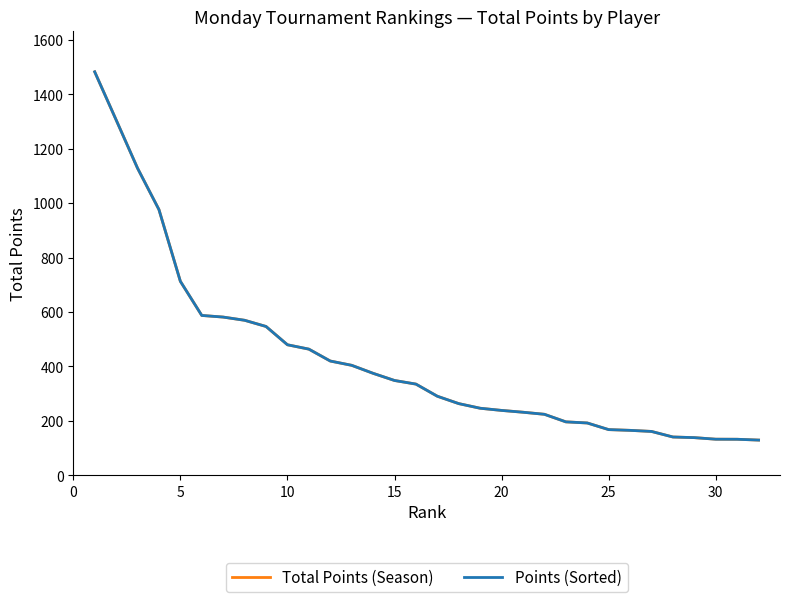

Does the chart have visible grid lines?

No